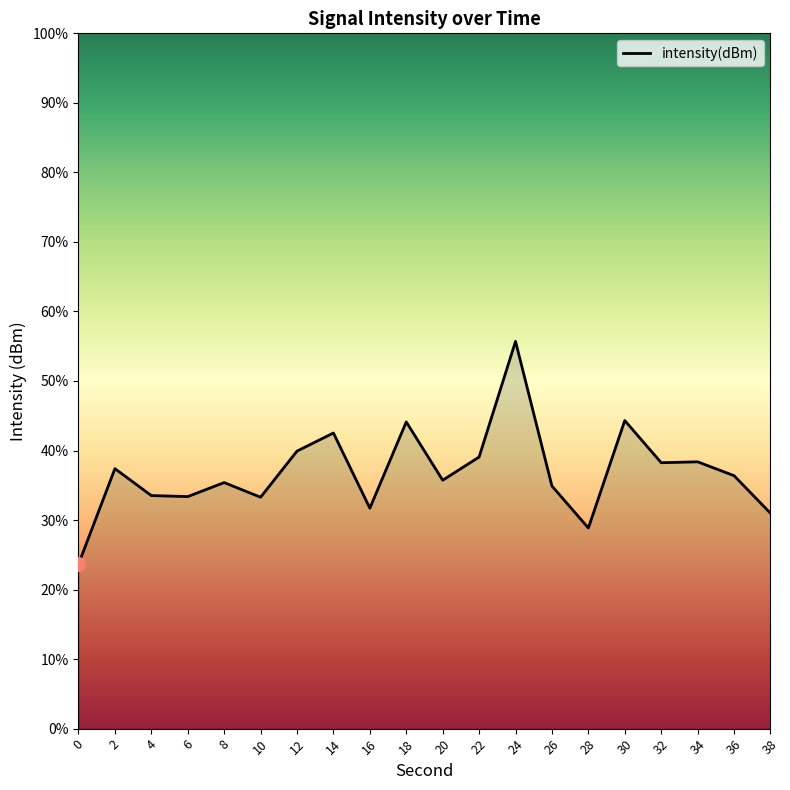

What is the value of the 14th point from the left?

-119.5